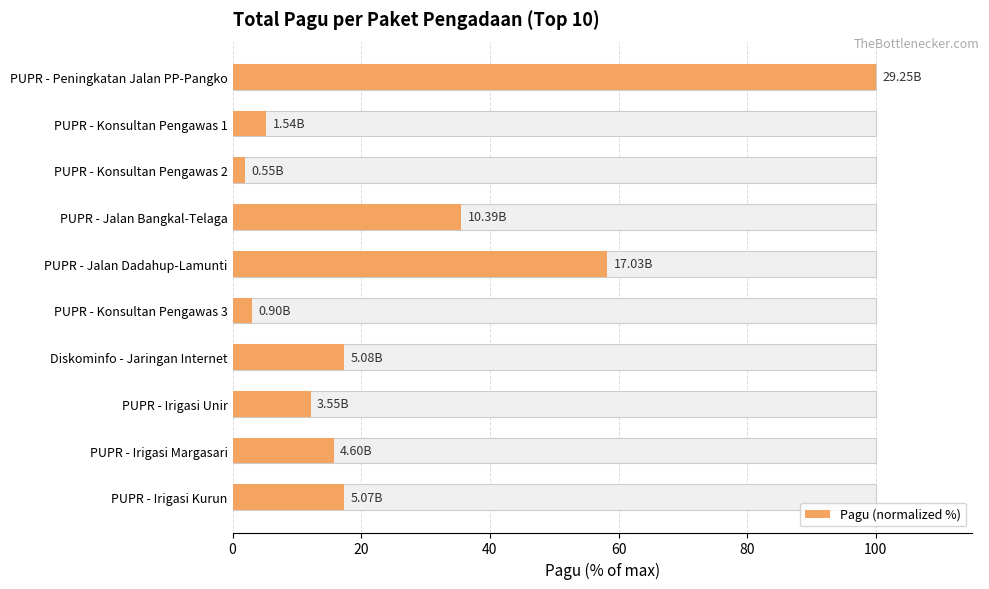

How many data points are less than 17?

5